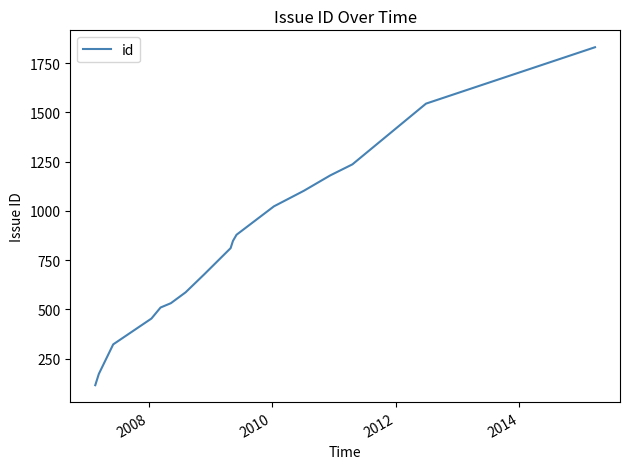

What is the difference between the maximum and minimum values?

1714